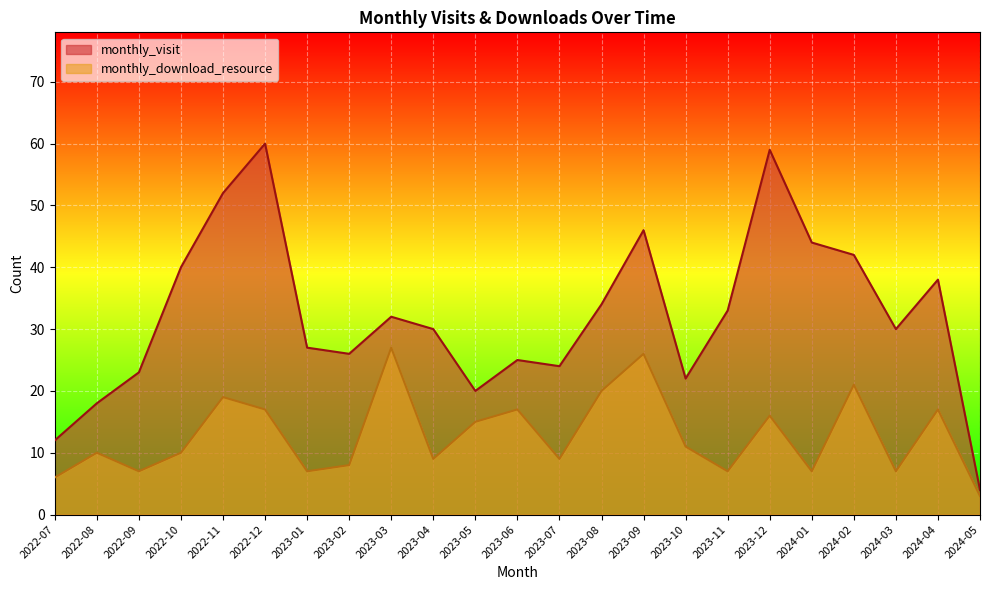

What is the lowest value of the monthly_download_resource series?

3